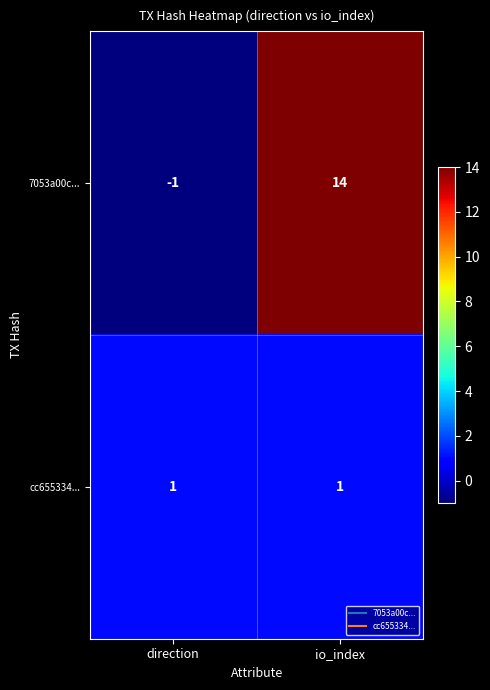

What is the difference between the maximum and minimum values in the 7053a00c... series?

15